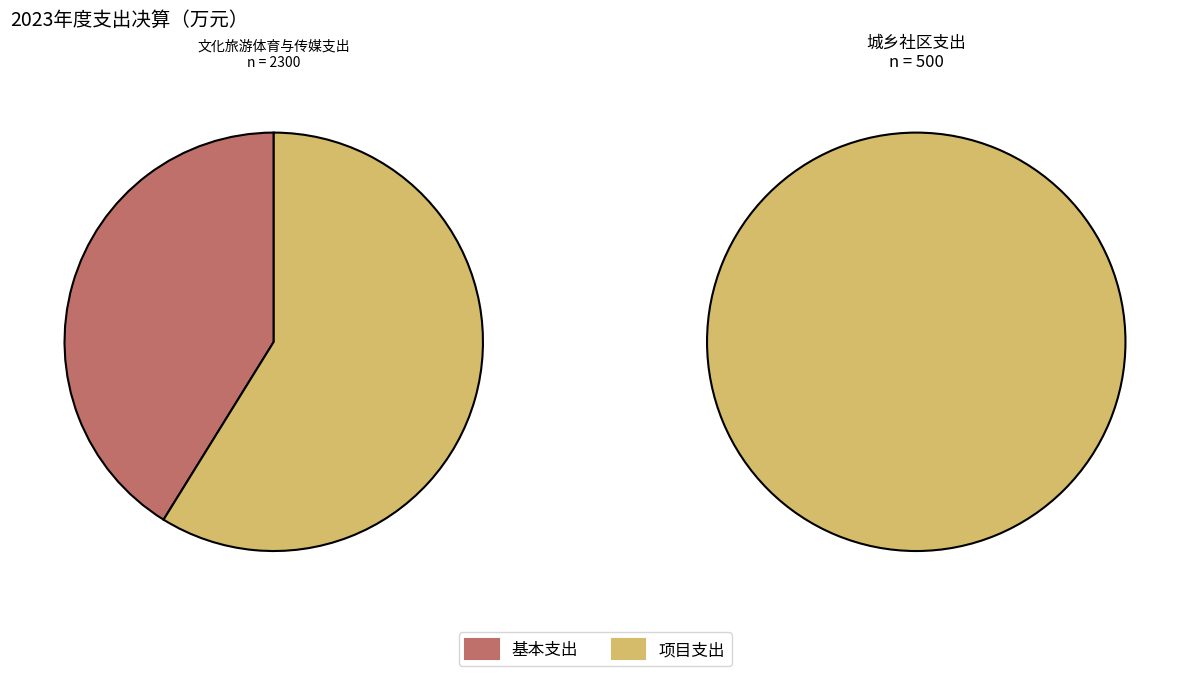

Is 文化旅游体育与传媒支出 the majority of the pie?

Yes